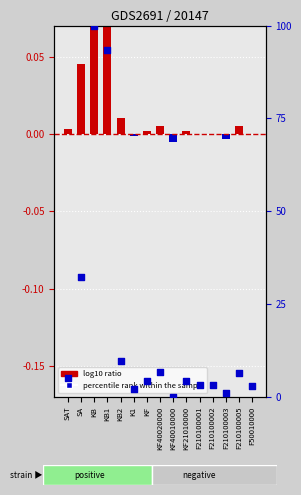

Is the value of log10 ratio at F50010000 greater than the value of percentile rank within the sample at F210100005?

No